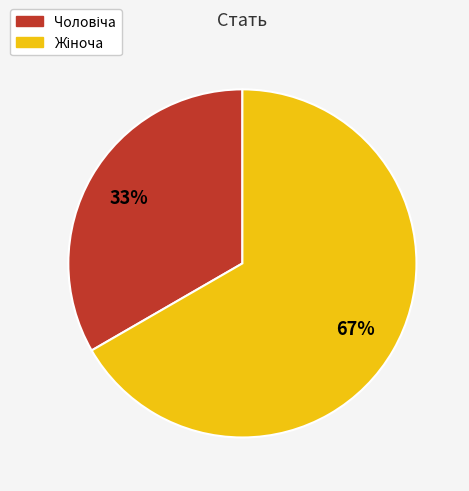

Does any single category account for the majority?

Yes